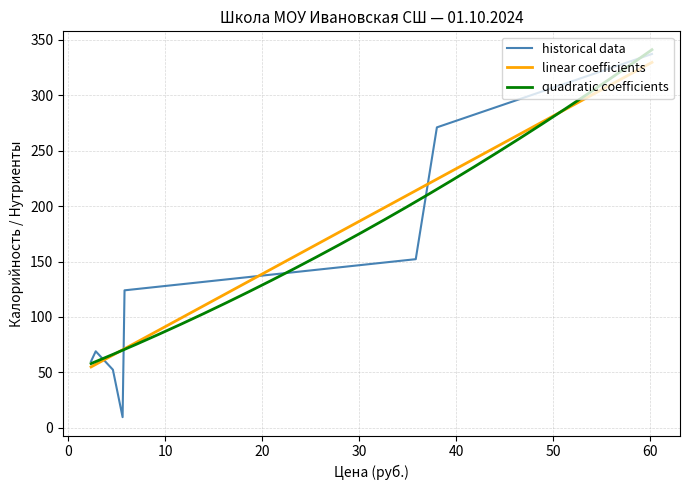

Is this an area chart (filled region under the line)?

No